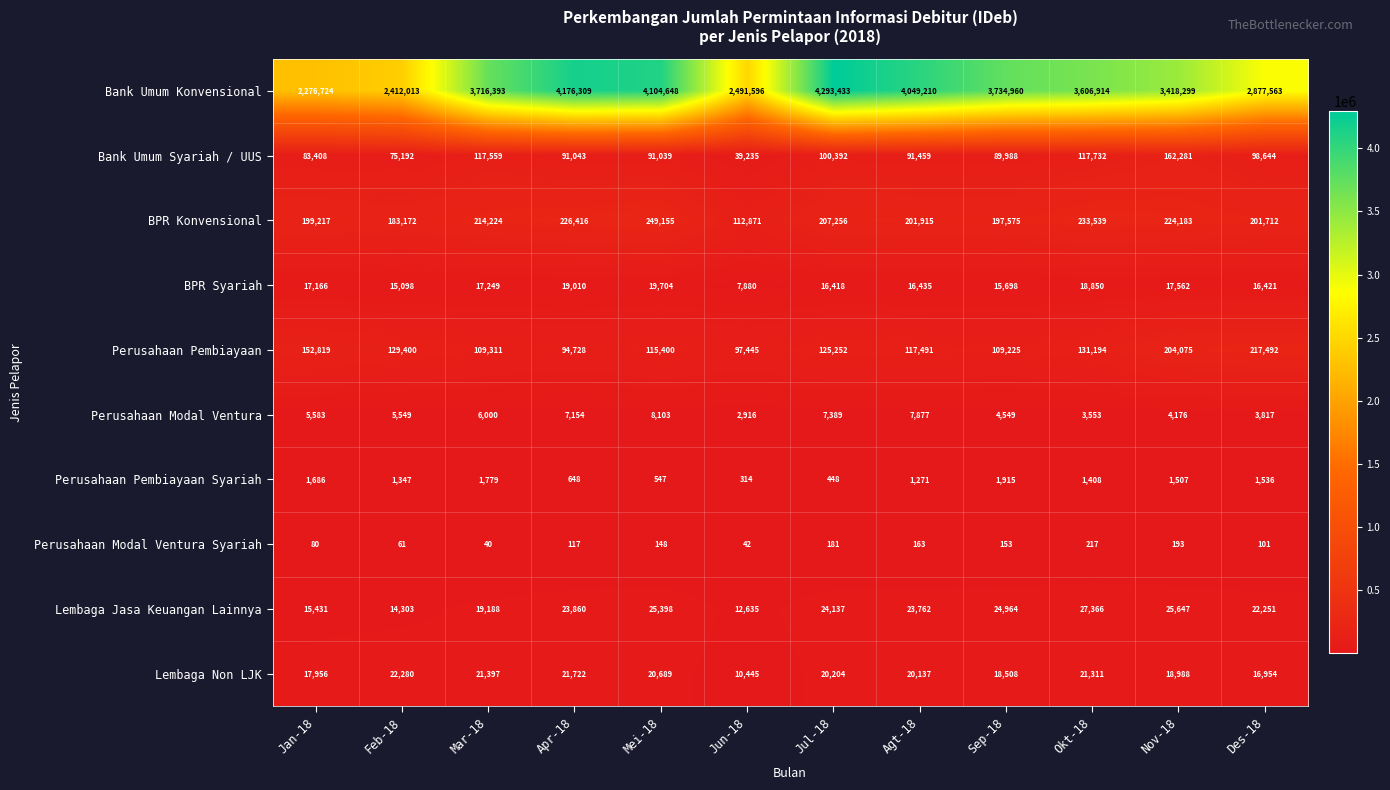

At which category is the sum across all series the highest?

Jul-18